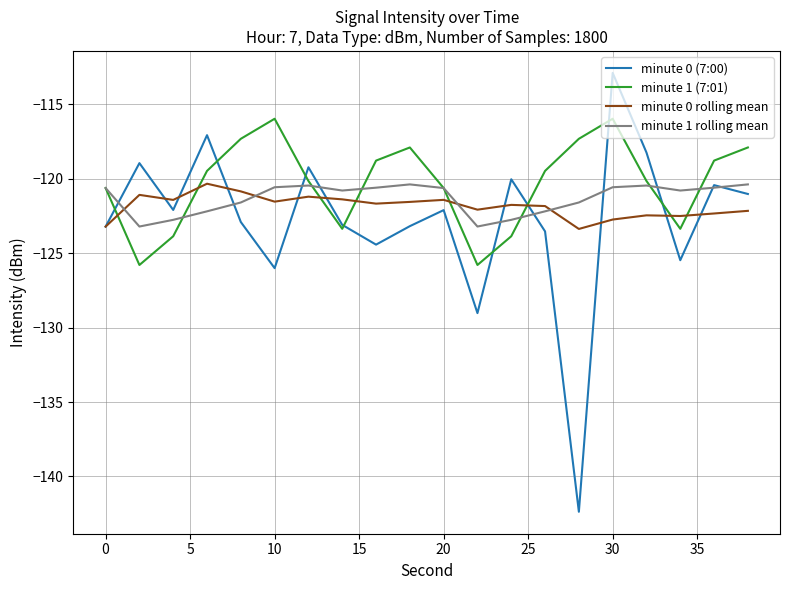

List the series in order of their overall mean, lowest first.

minute 0 (7:00), minute 0 rolling mean, minute 1 rolling mean, minute 1 (7:01)